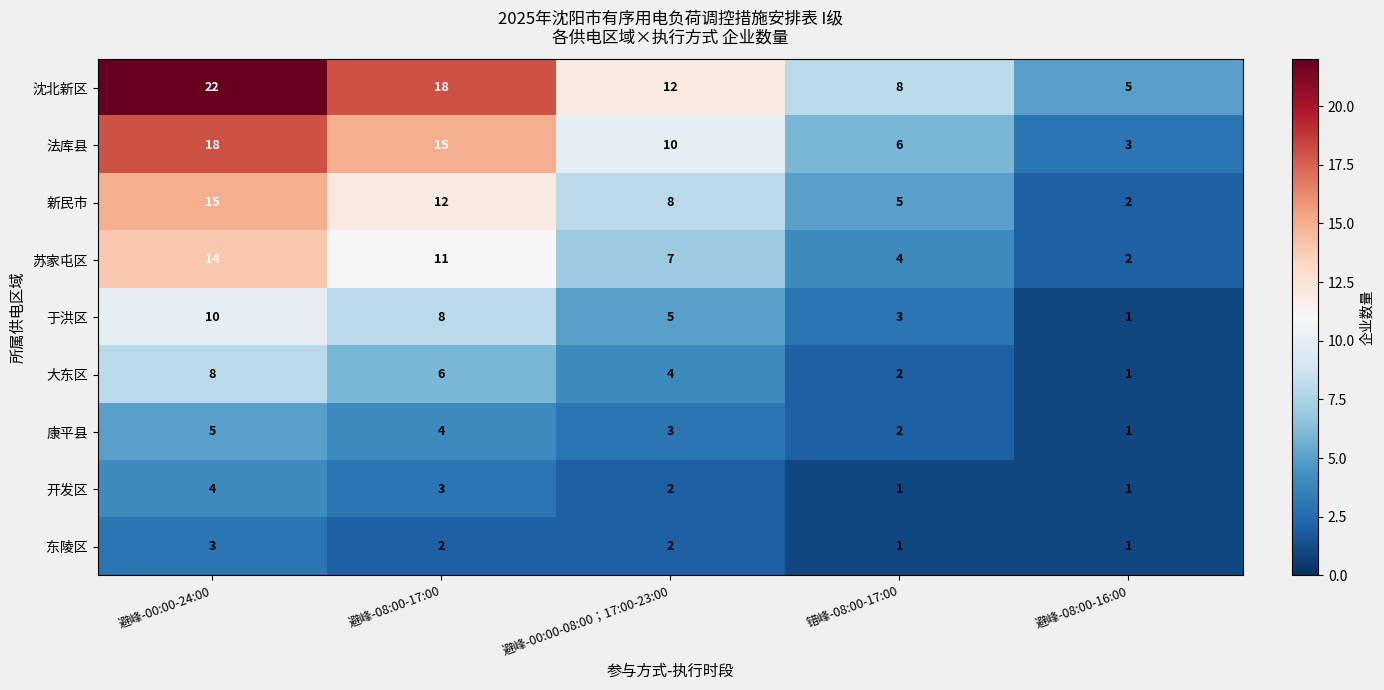

Which series has the largest total across all categories?

沈北新区